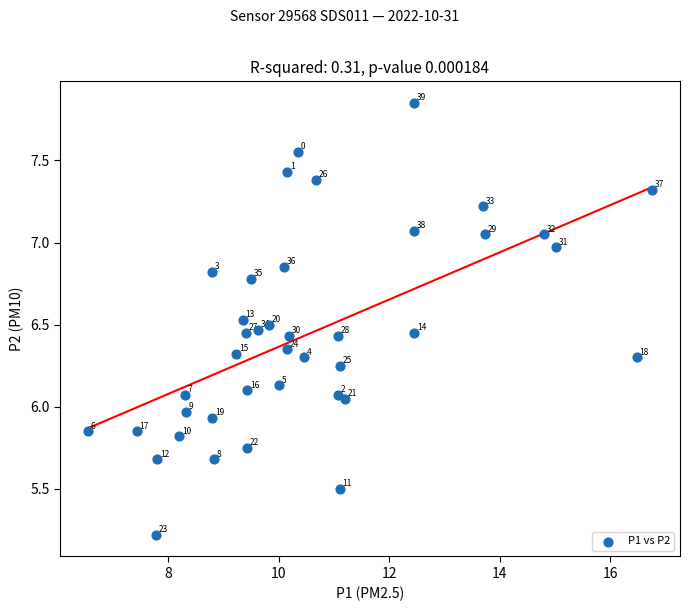

What is the range of X values (max minus min)?

10.2